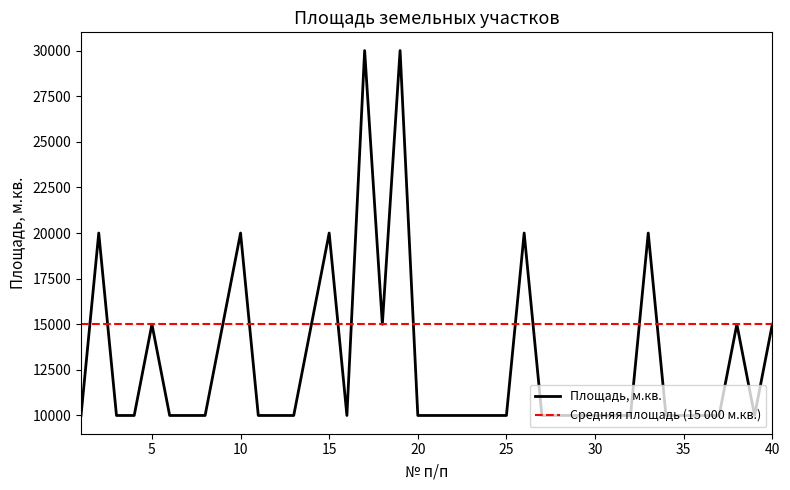

Reading left to right, transcribe all the data shown in this chart.

1=10000	2=20000	3=10000	4=10000	5=15000	6=10000	7=10000	8=10000	9=15000	10=20000	11=10000	12=10000	13=10000	14=15000	15=20000	16=10000	17=30000	18=15000	19=30000	20=10000	21=10000	22=10000	23=10000	24=10000	25=10000	26=20000	27=10000	28=10000	29=10000	30=10000	31=10000	32=10000	33=20000	34=10000	35=10000	36=10000	37=10000	38=15000	39=10000	40=15000